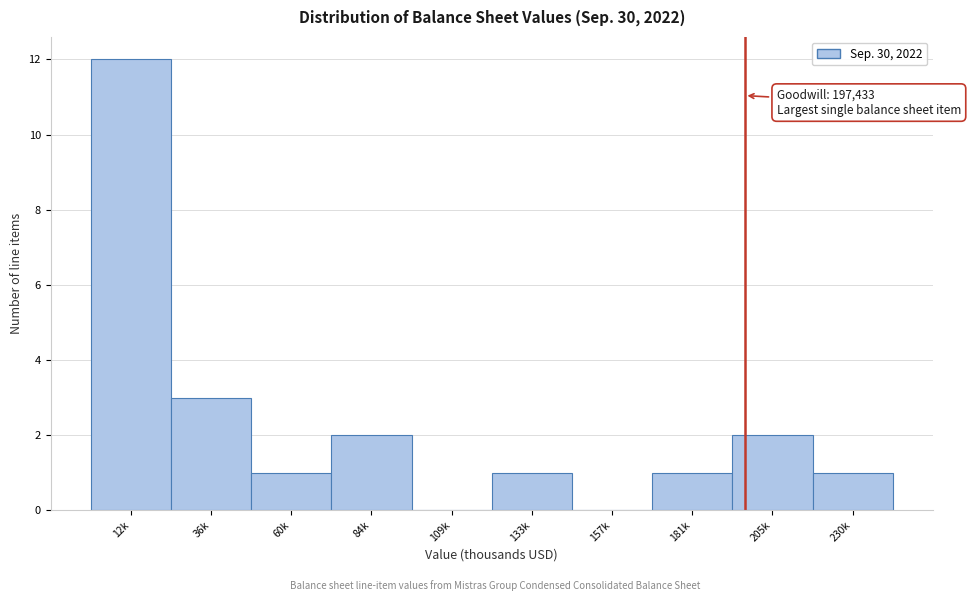

Reading right to left, transcribe all the data shown in this chart.

230k=1	205k=2	181k=1	157k=0	133k=1	109k=0	84k=2	60k=1	36k=3	12k=12